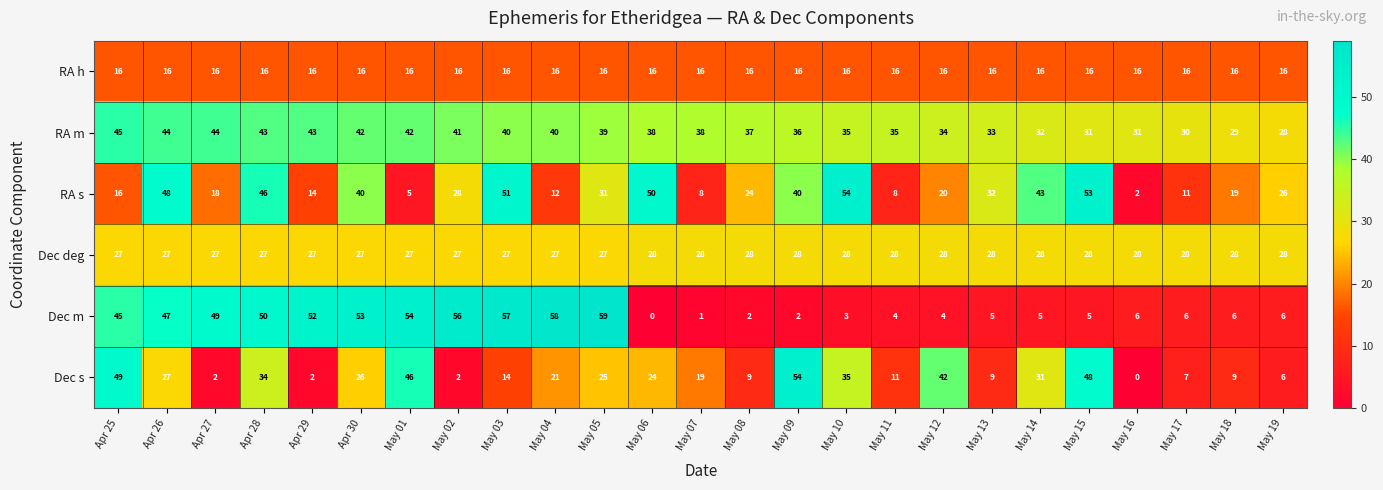

What is the average value of the Dec s series?

22